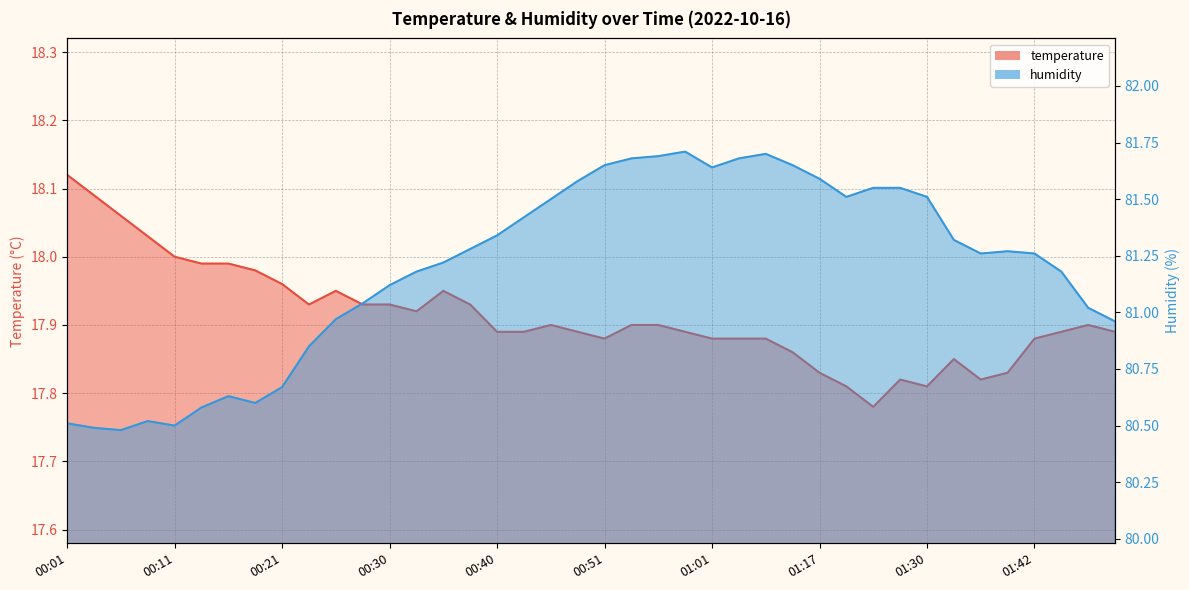

True or false: humidity has a value of 81.7 at 00:58.

True